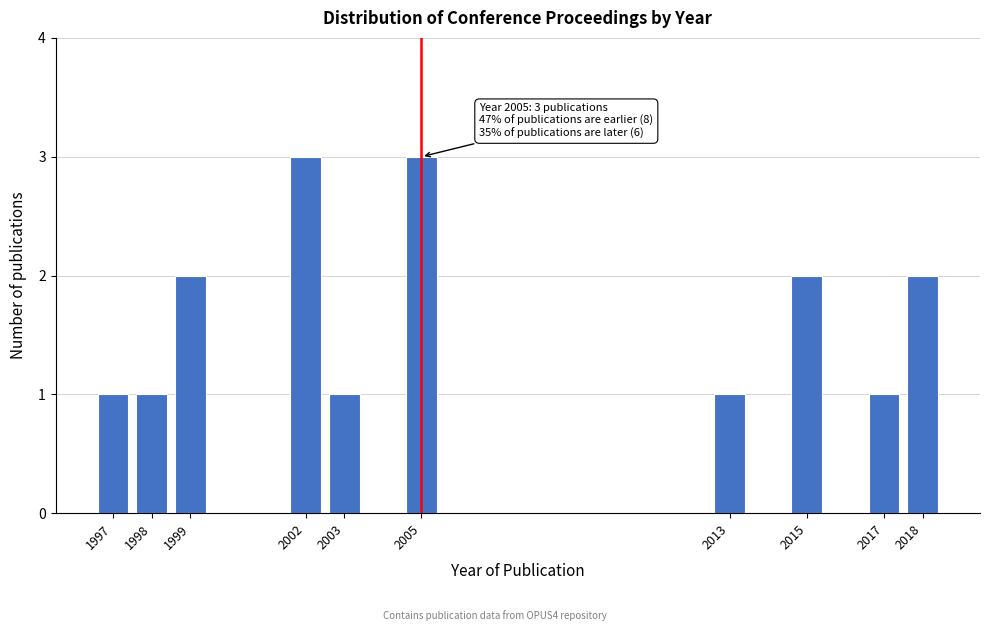

Reading left to right, transcribe all the data shown in this chart.

1997=1	1998=1	1999=2	2002=3	2003=1	2005=3	2013=1	2015=2	2017=1	2018=2